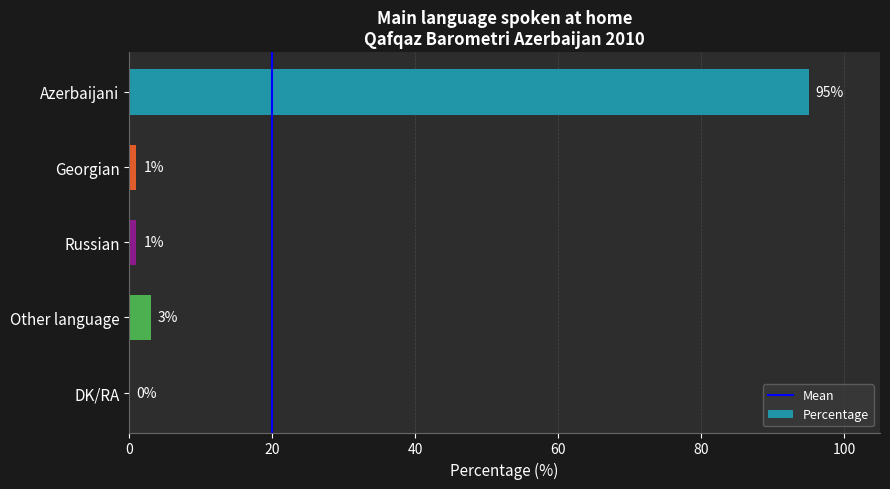

What is the sum of the values at Other language and Azerbaijani?

98